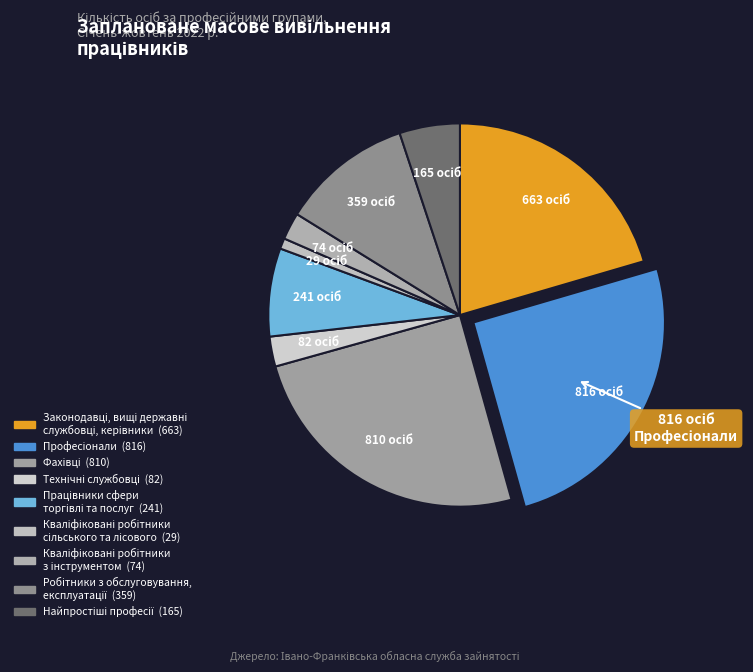

Is there a majority slice in this chart?

No